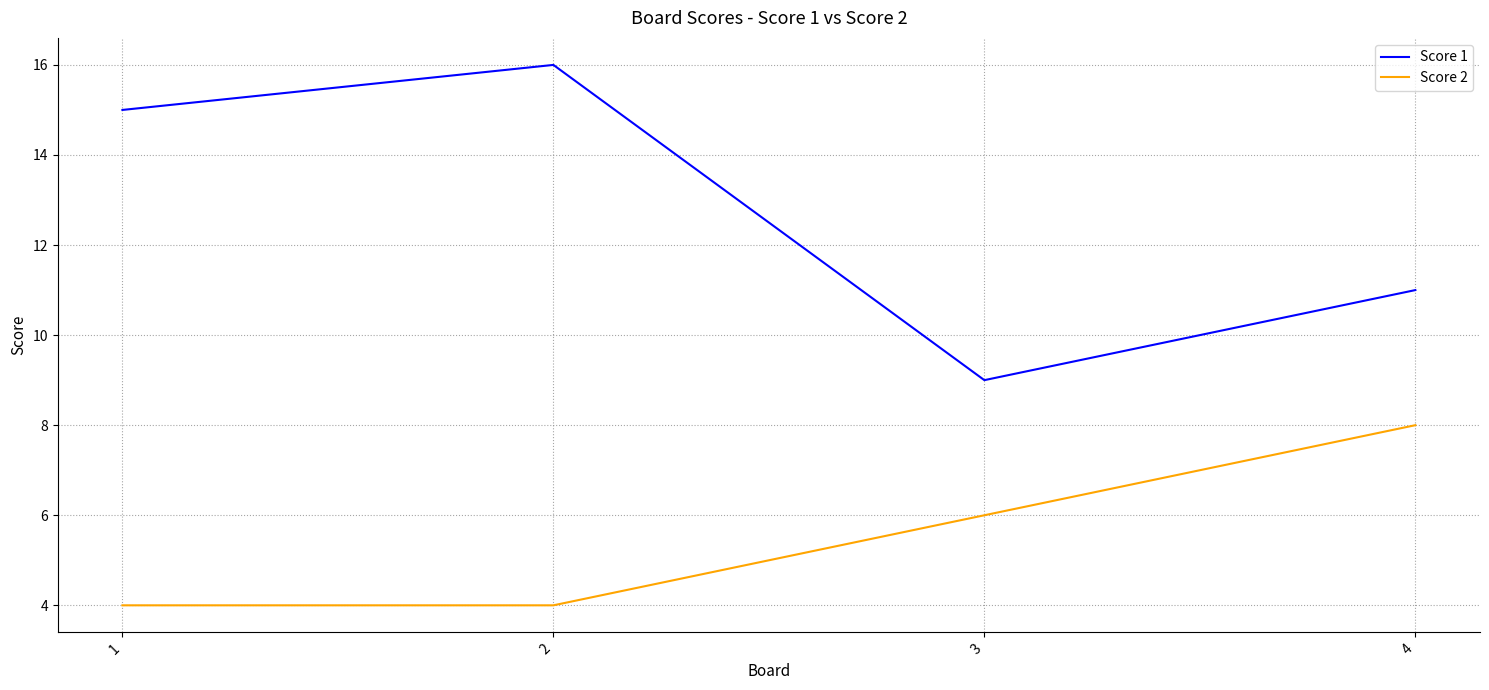

At 4, list the series in order from smallest to largest.

Score 2, Score 1